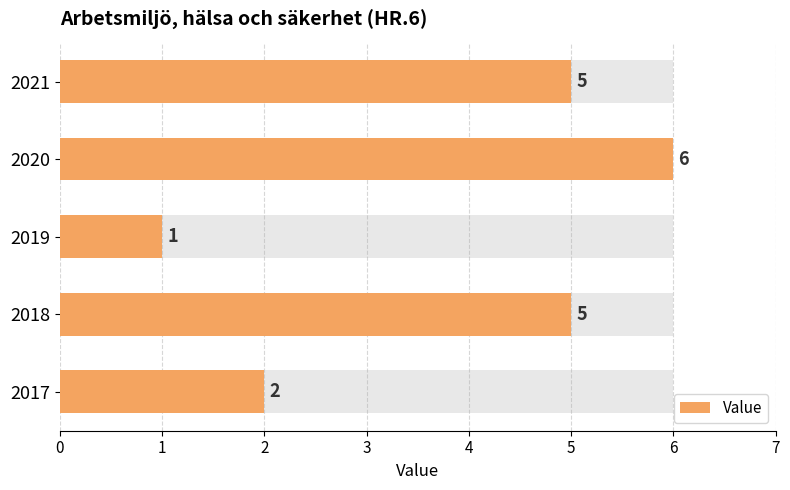

Count the values in the range 2 to 5.

3